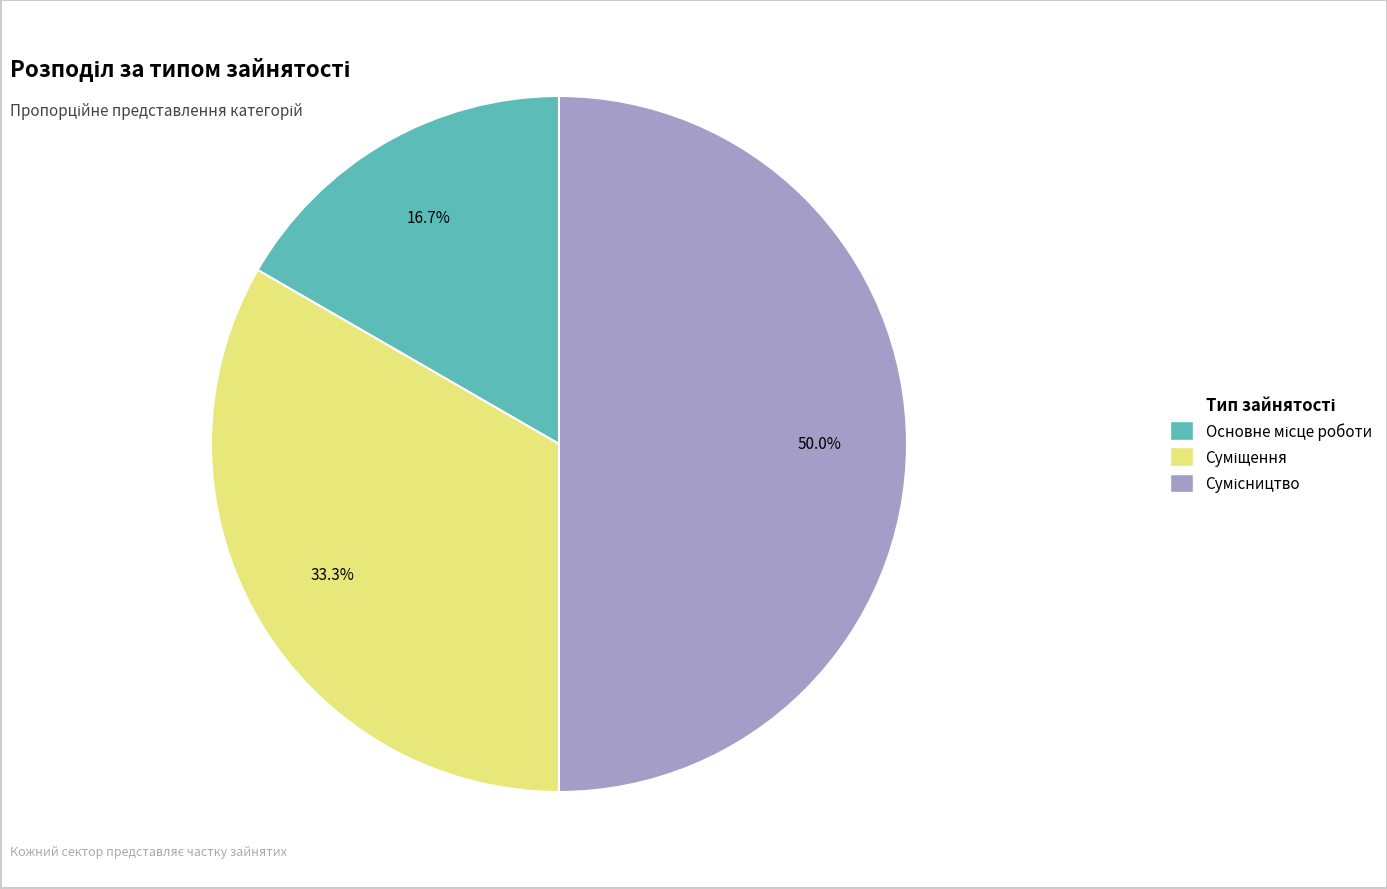

Which category has the smallest portion of the pie?

Основне місце роботи